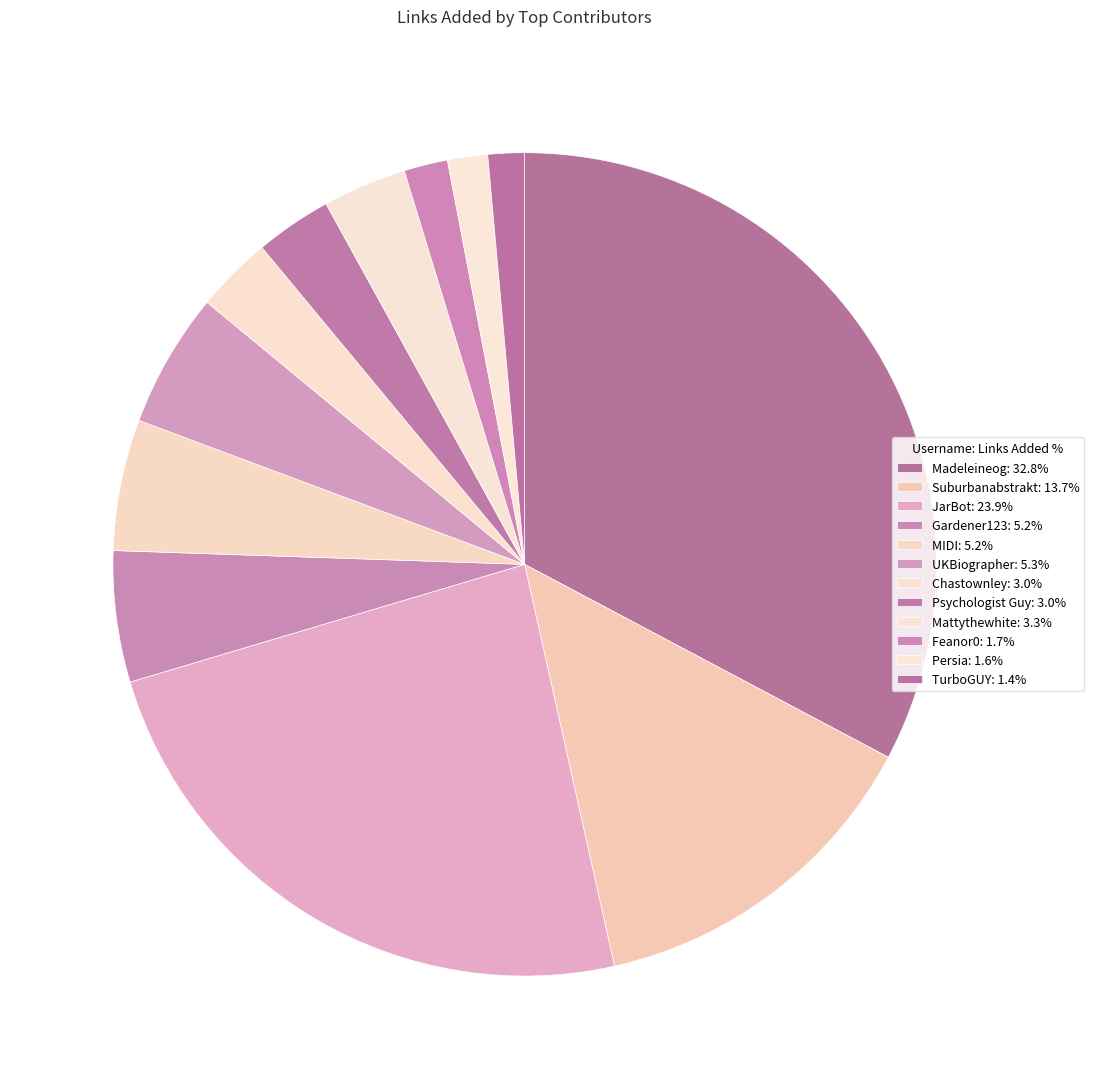

Combined, what portion of the pie is UKBiographer and Mattythewhite?

8.6%